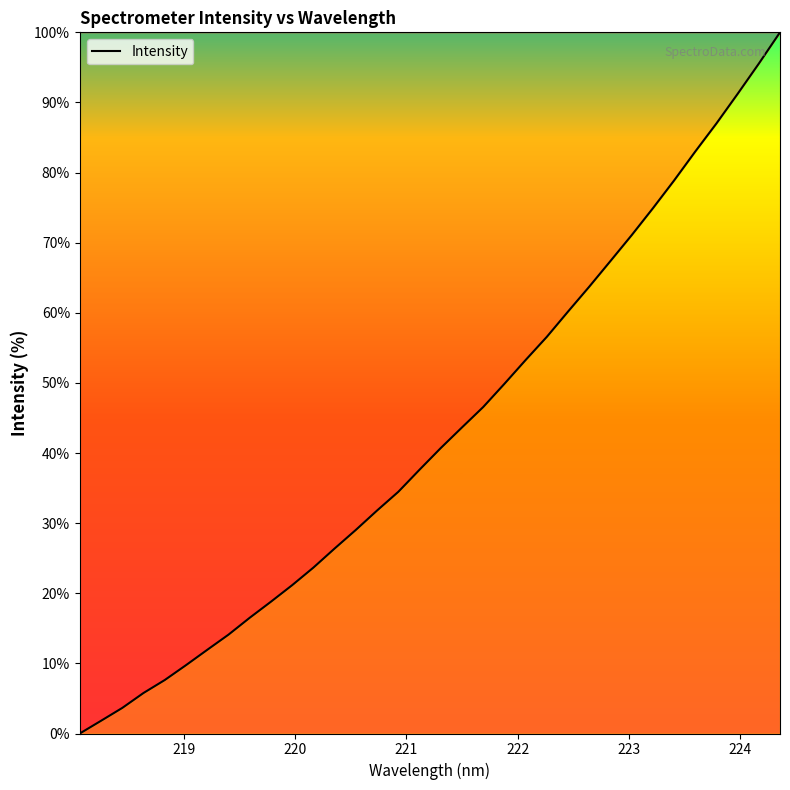

What is the difference between the maximum and minimum values?

100.0